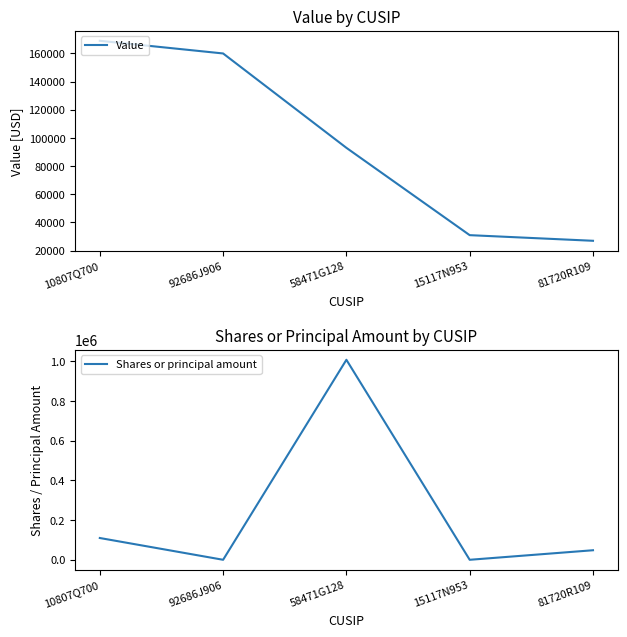

What is the value of the Value point at the 4th from the left?

31000